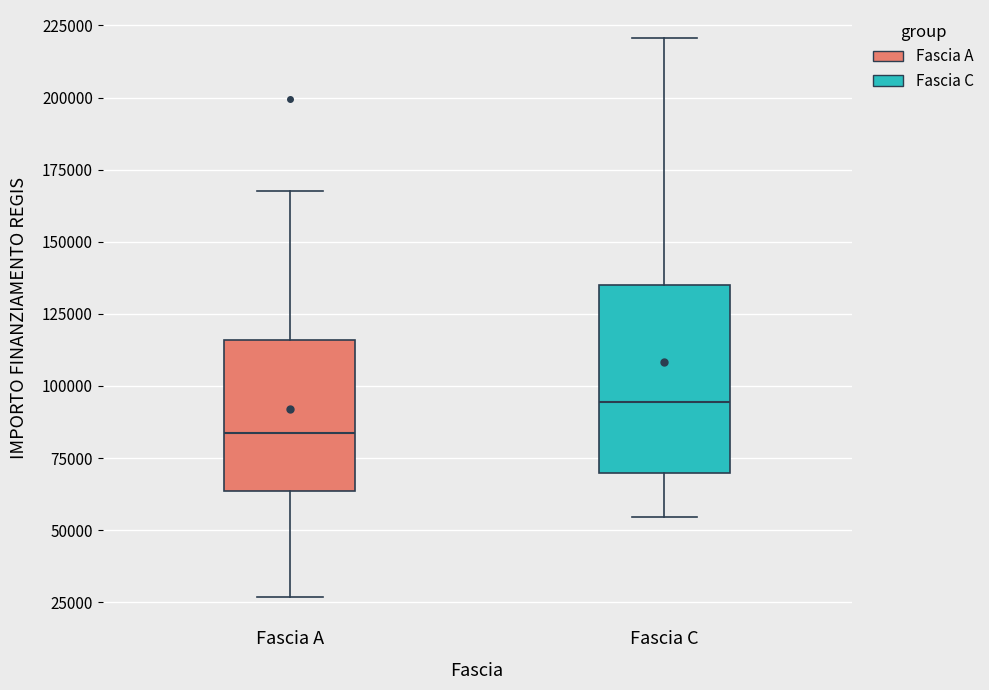

Which box has the highest median line?

Fascia C